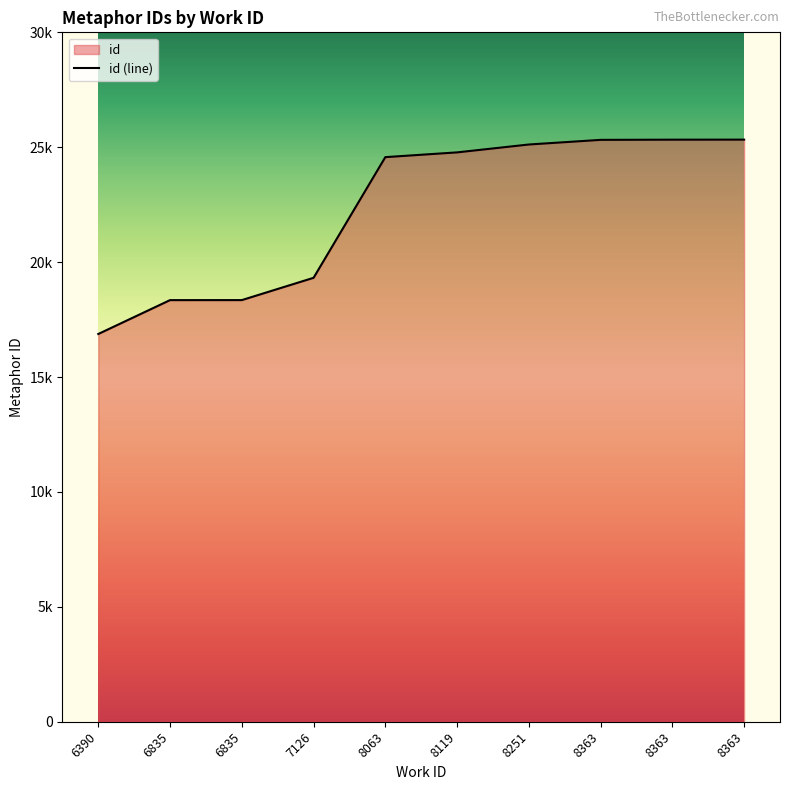

What is the value of the 4th point from the left?

19318